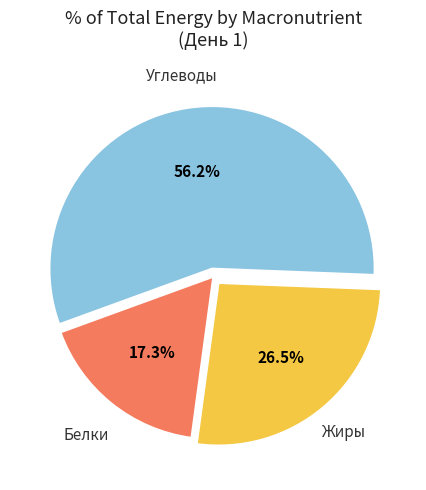

Is there any slice that represents more than half of the pie?

Yes